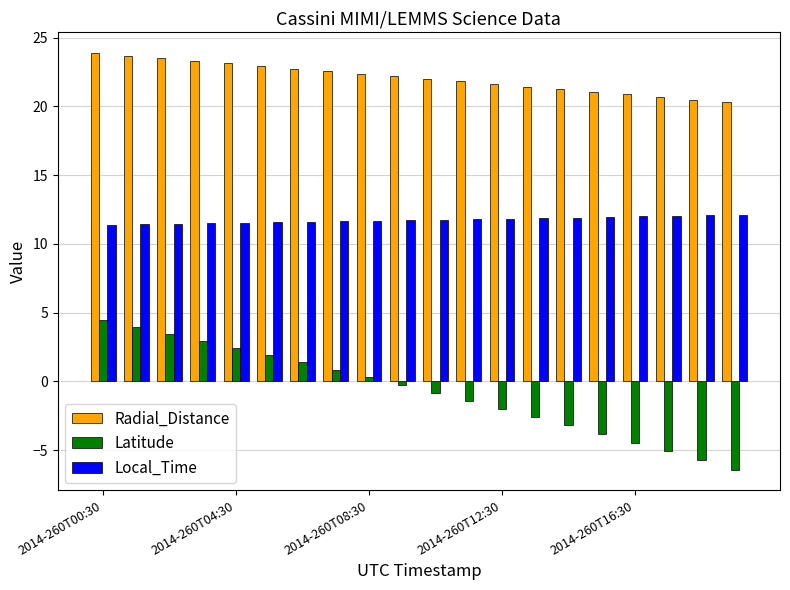

How many bars are there in total?

60